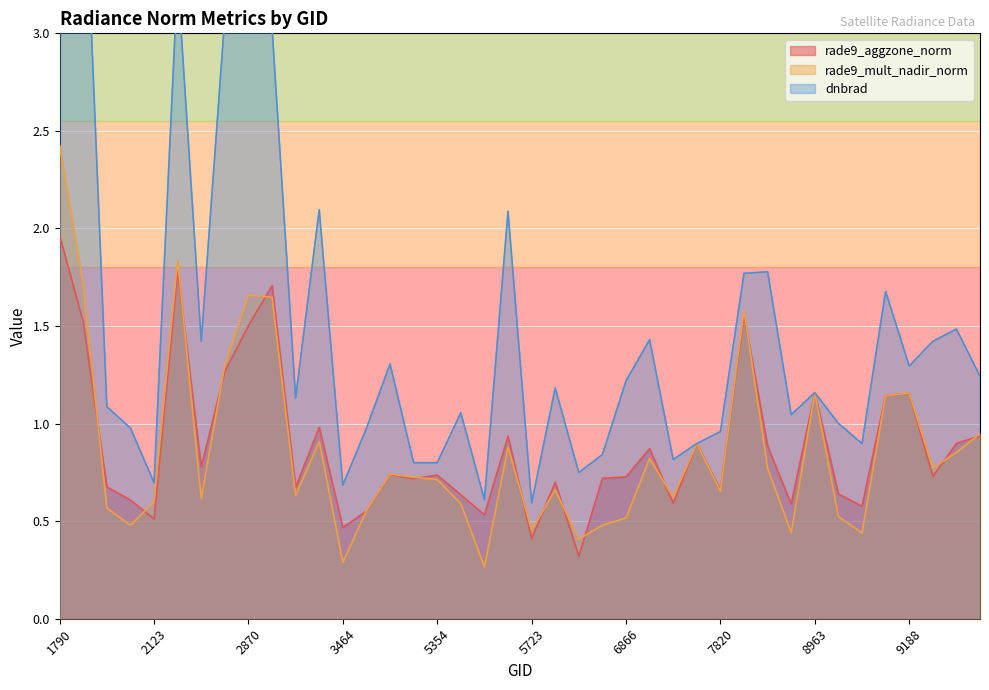

Is it true that rade9_aggzone_norm equals 3.1 at 2213?

False